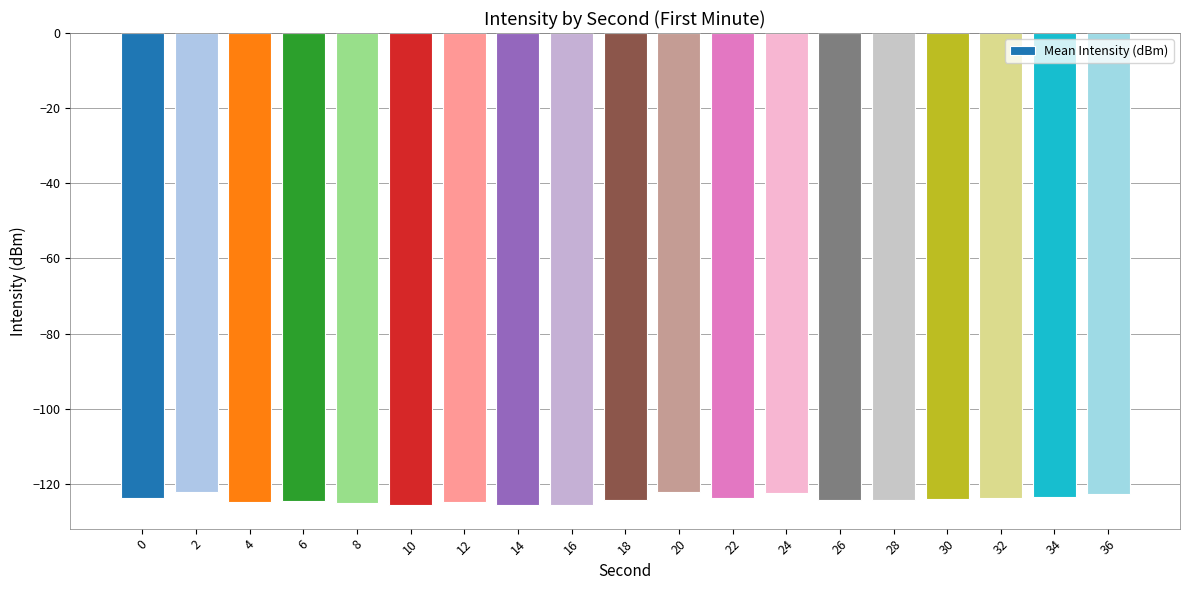

Read the value at 10.

-125.5